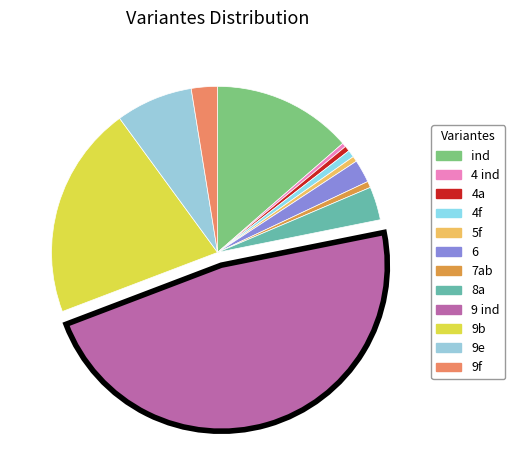

Does 9 ind account for over 50% of the chart?

No